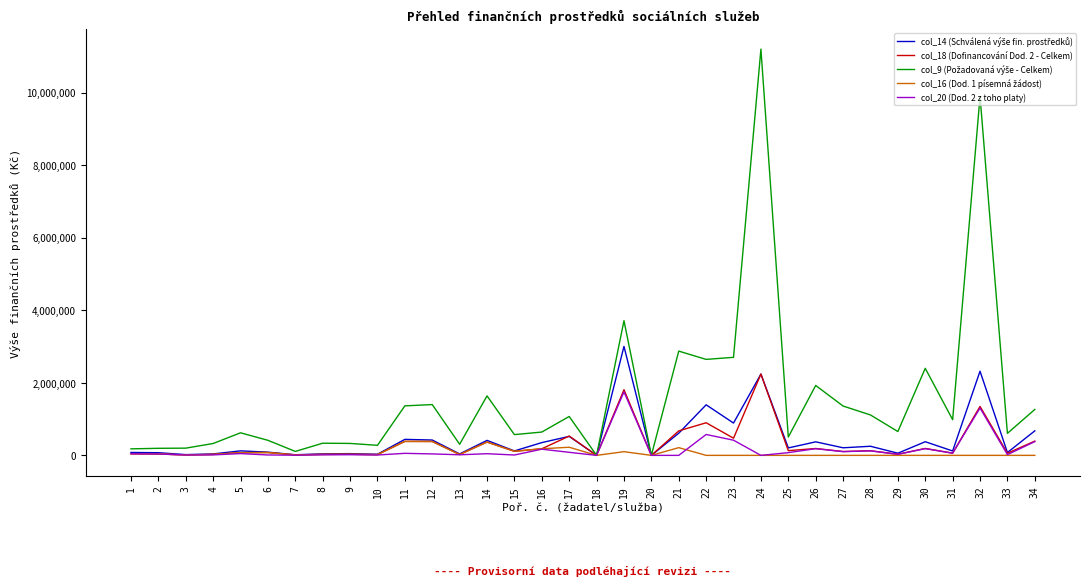

What is the maximum value shown in the chart?

11200000